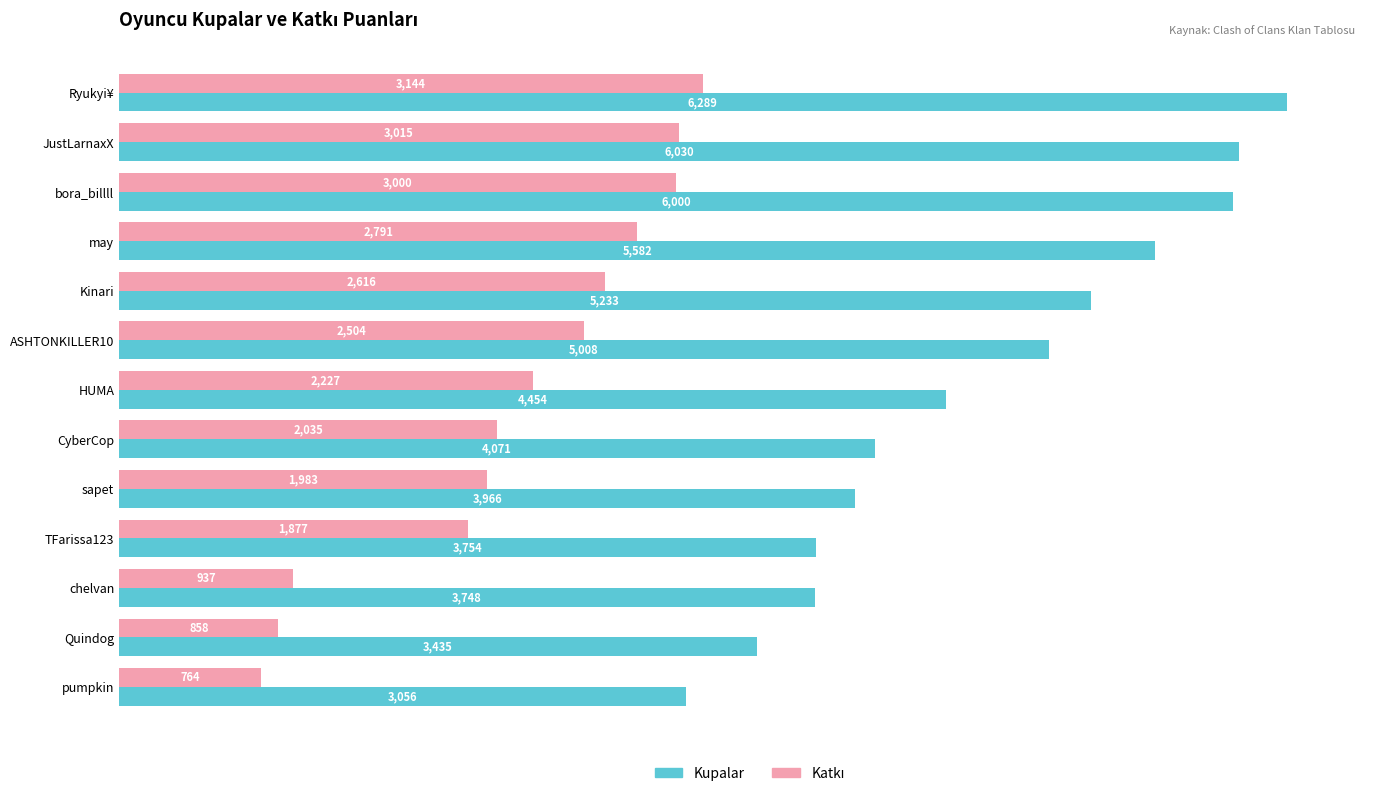

Is it true that Kupalar equals 3056 at pumpkin?

True